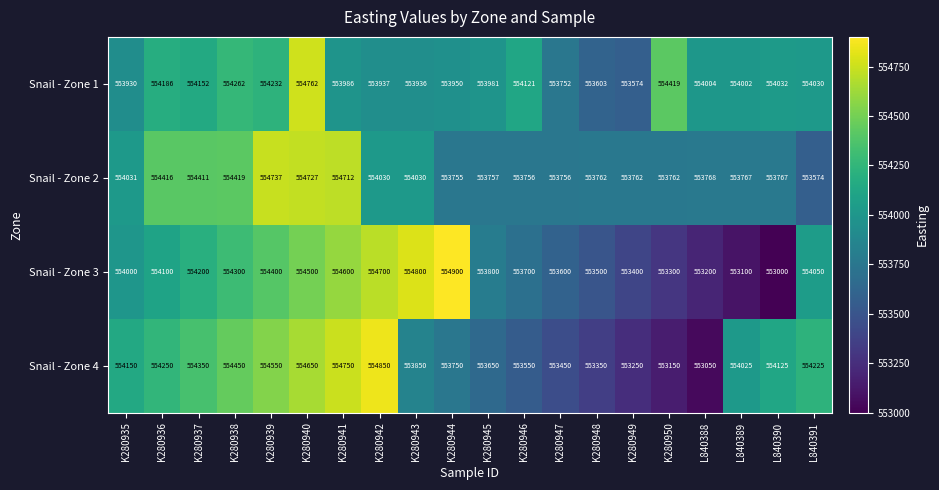

At which category is the sum across all series the highest?

K280940